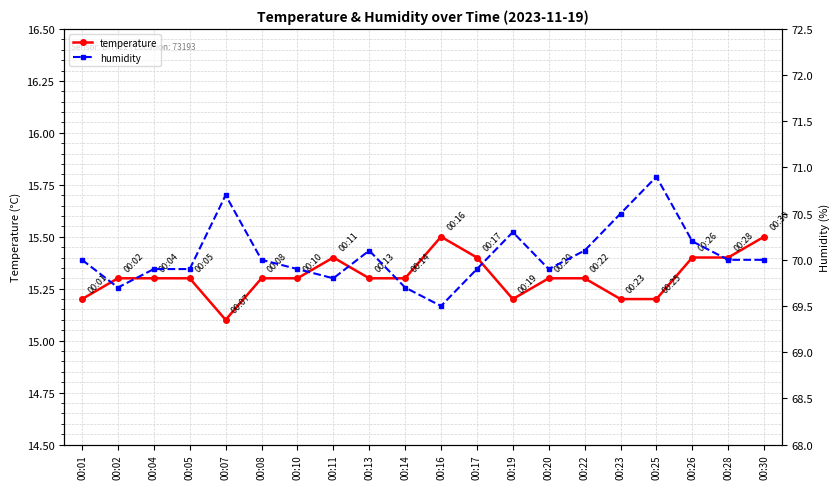

True or false: temperature has more than 1 points higher than both neighbors.

True